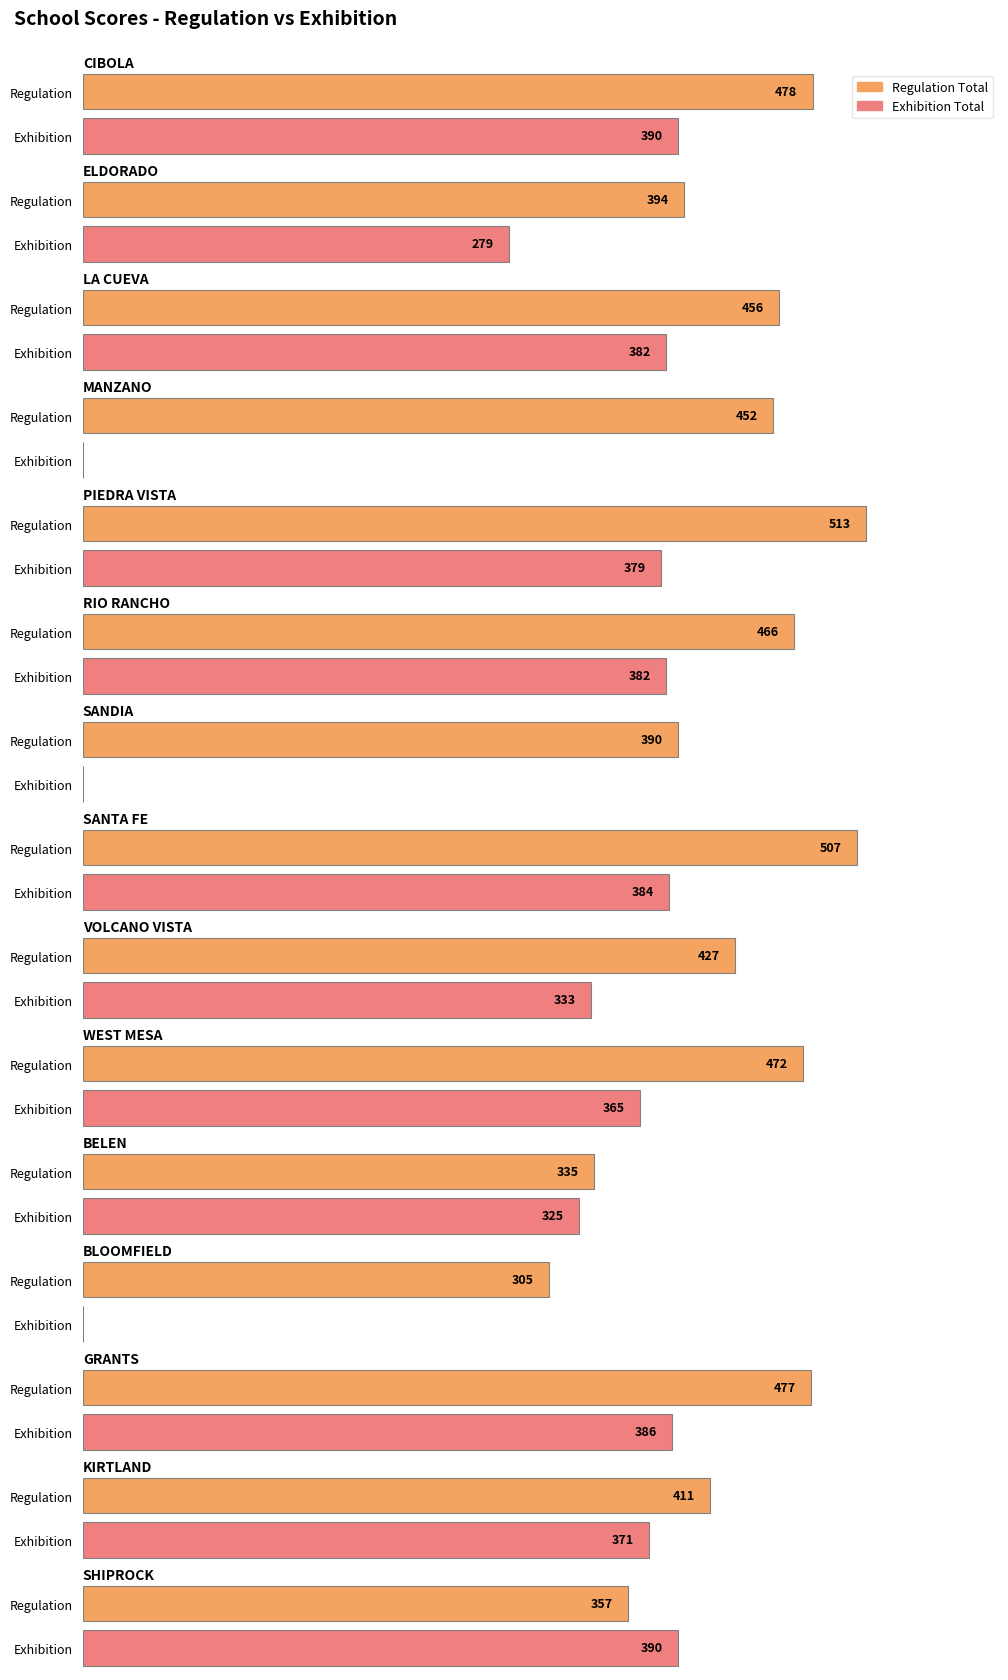

True or false: Regulation Total has a value of 472 at WEST MESA.

True